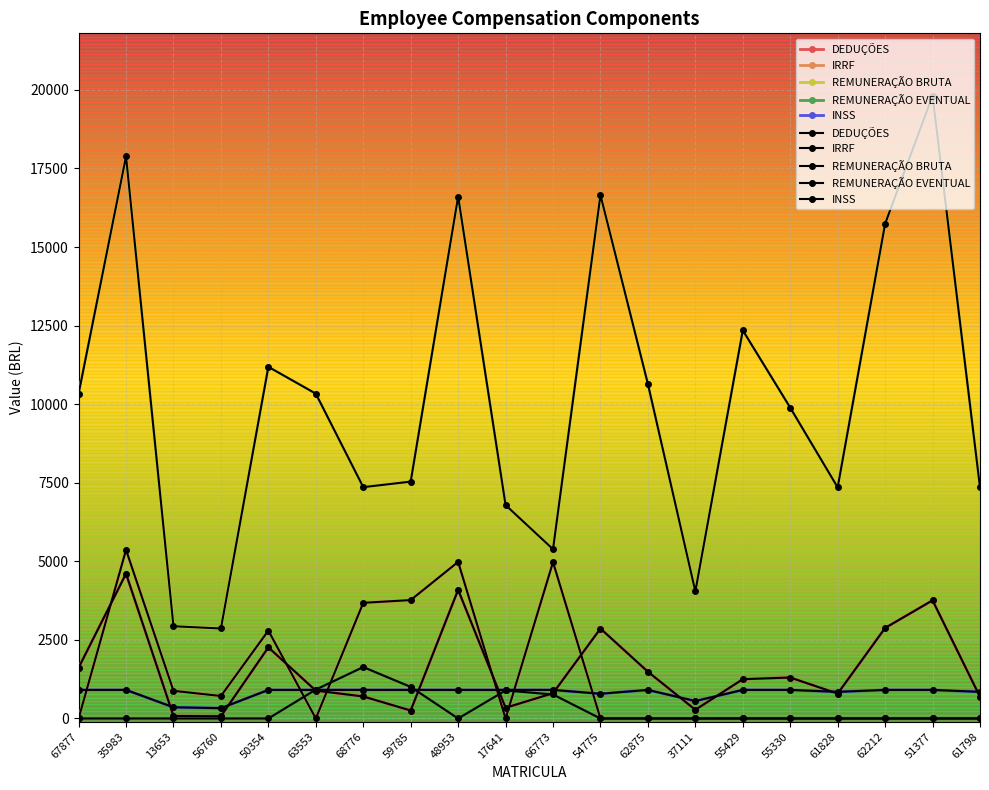

Which series has the largest total across all categories?

REMUNERAÇÃO BRUTA